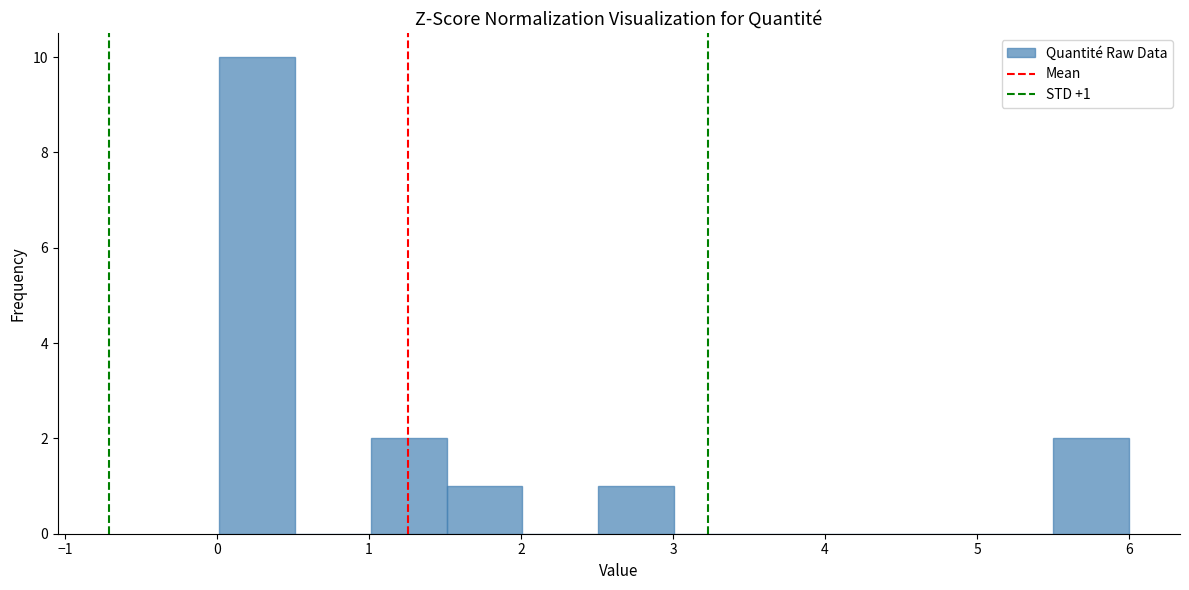

Which range on the x-axis has the tallest bar?

0.0 to 0.5